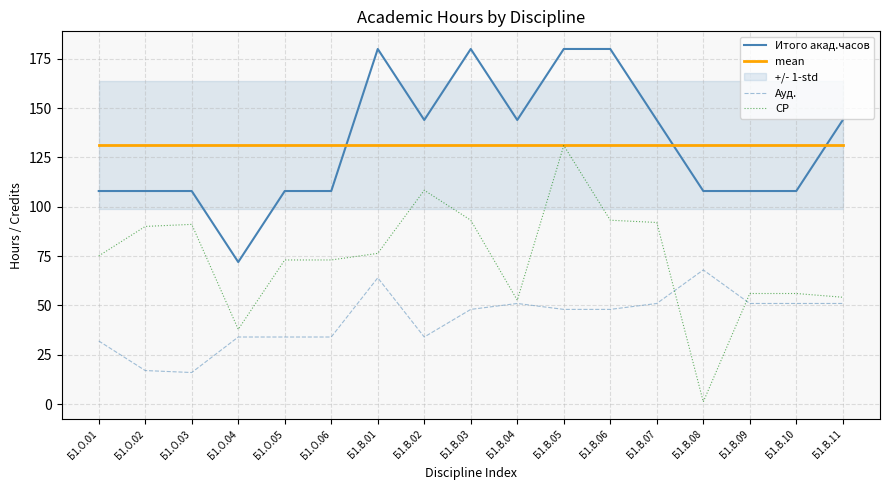

Is the value of mean at Б1.О.04 greater than the value of Ауд. at Б1.О.06?

Yes